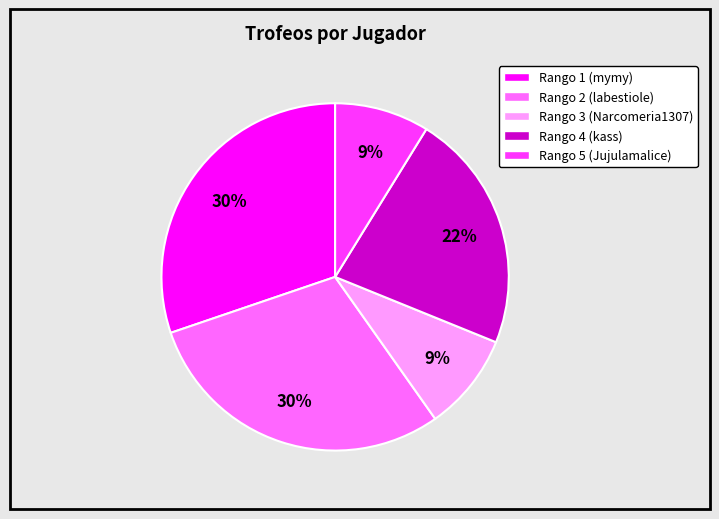

What percentage is the Rango 3 (Narcomeria1307) slice, to the nearest percent?

9%